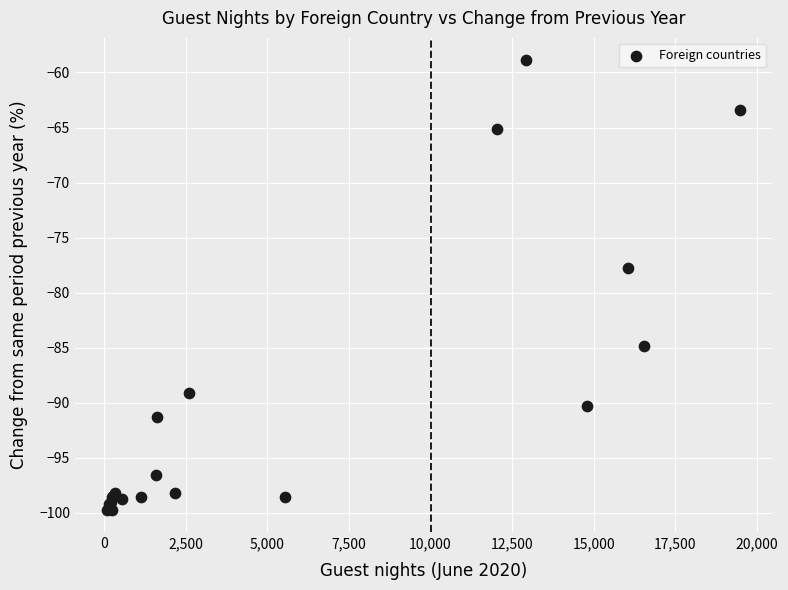

What Y value in the scatter plot is closest to -79?

-77.8